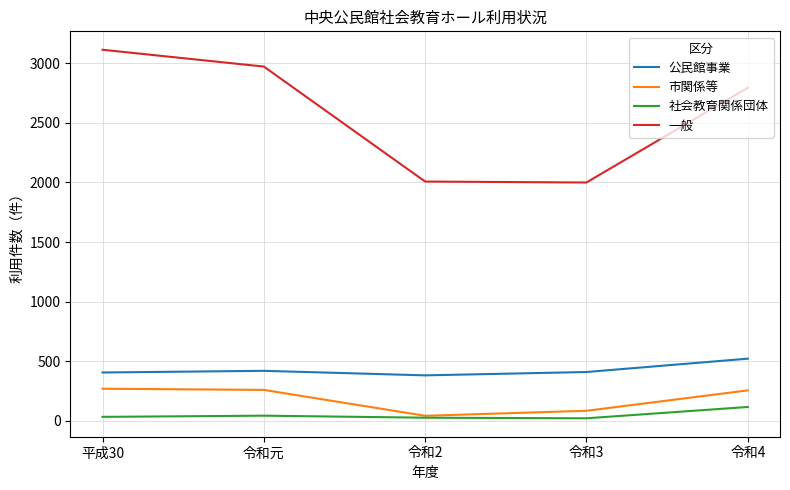

At which label is 一般 closest to 2555?

令和4